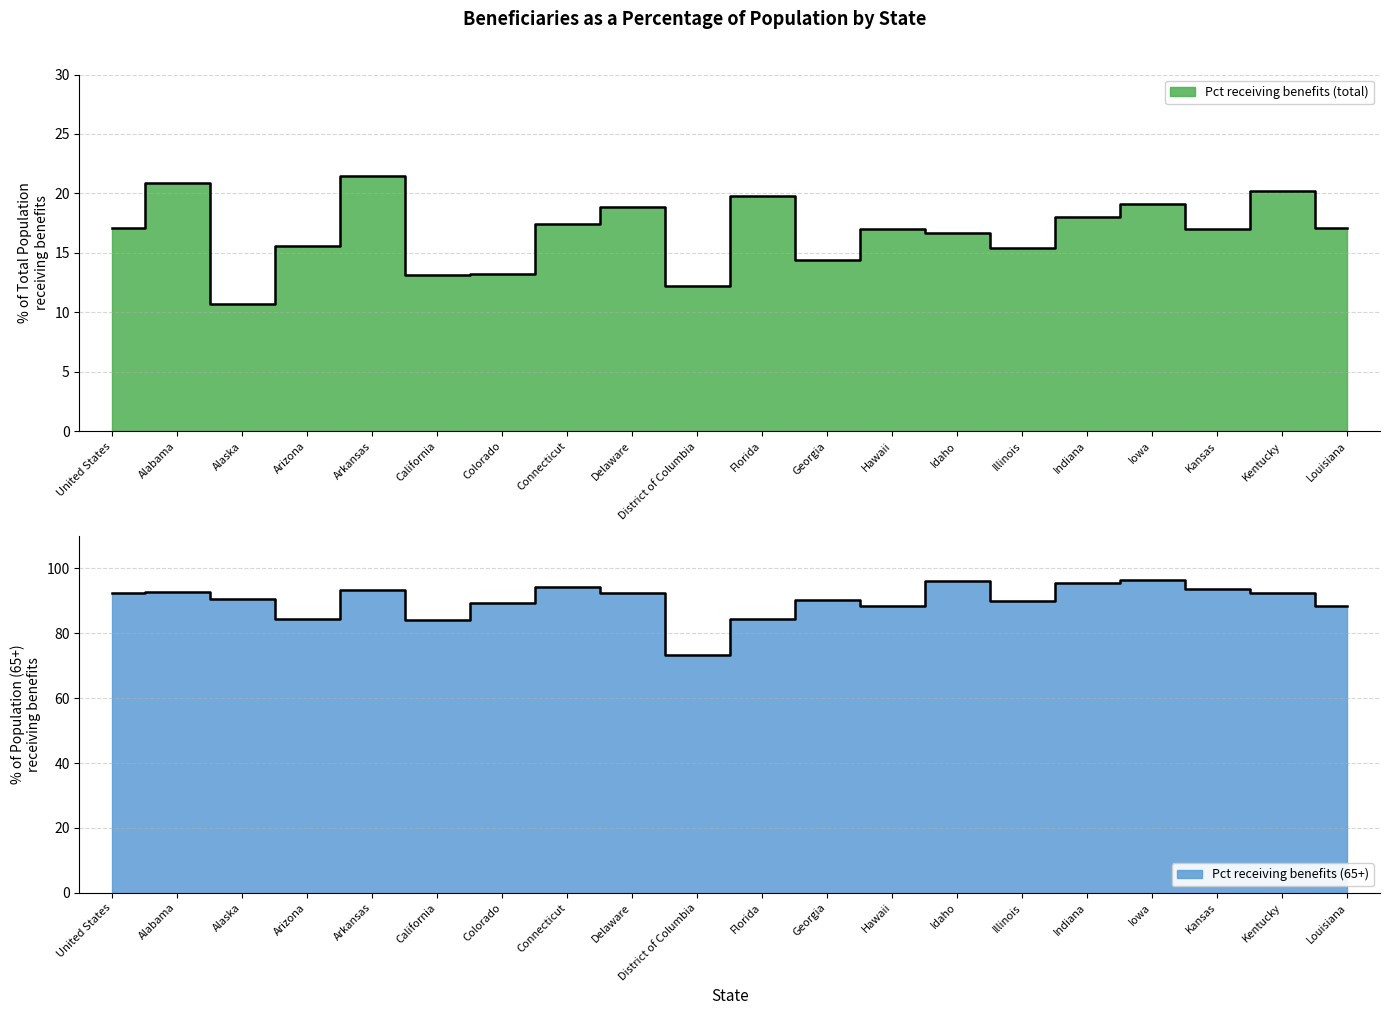

What is the average value of the Pct receiving benefits (65+) series?

90.1